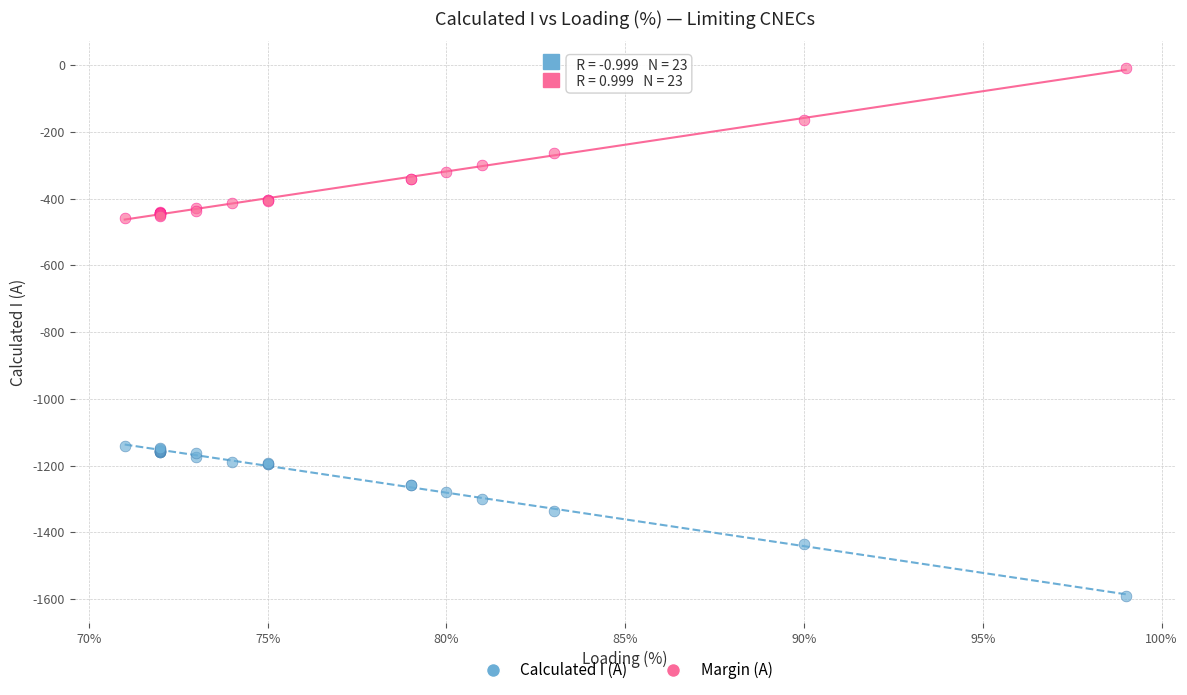

What is the X range (max minus min) for the scatter plot?

28